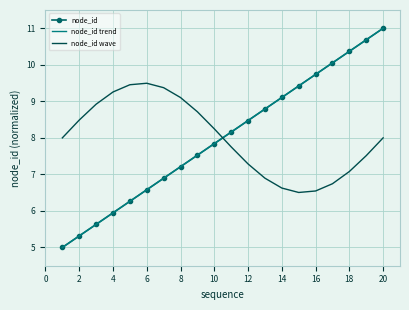

Reading left to right, list all the values displayed in this chart.

node_id: 5.0	5.3	5.6	5.9	6.3	6.6	6.9	7.2	7.5	7.8	8.2	8.5	8.8	9.1	9.4	9.7	10.1	10.4	10.7	11.0
node_id trend: 5.0	5.3	5.6	5.9	6.3	6.6	6.9	7.2	7.5	7.8	8.2	8.5	8.8	9.1	9.4	9.7	10.1	10.4	10.7	11.0
node_id wave: 8.0	8.5	8.9	9.3	9.5	9.5	9.4	9.1	8.7	8.2	7.8	7.3	6.9	6.6	6.5	6.5	6.7	7.1	7.5	8.0